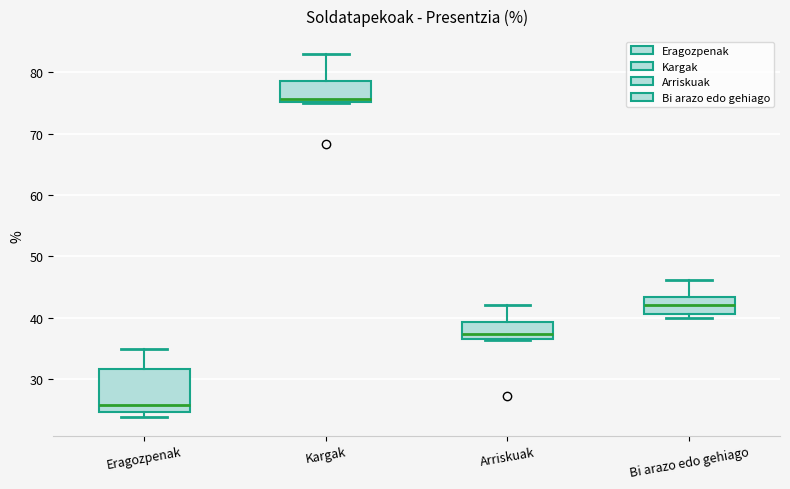

Which box's median line is the lowest?

Eragozpenak